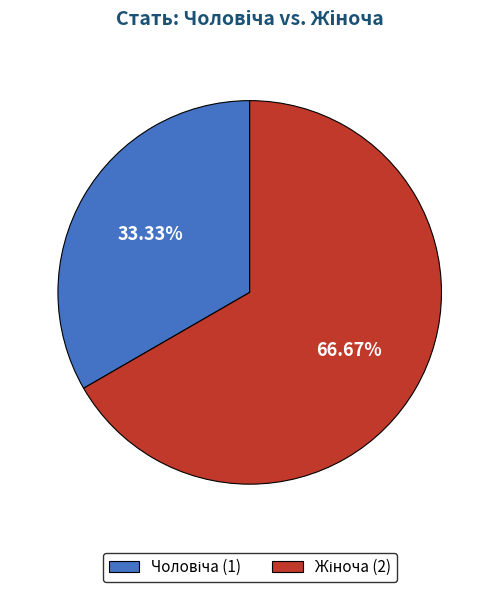

Does any single category account for the majority?

Yes